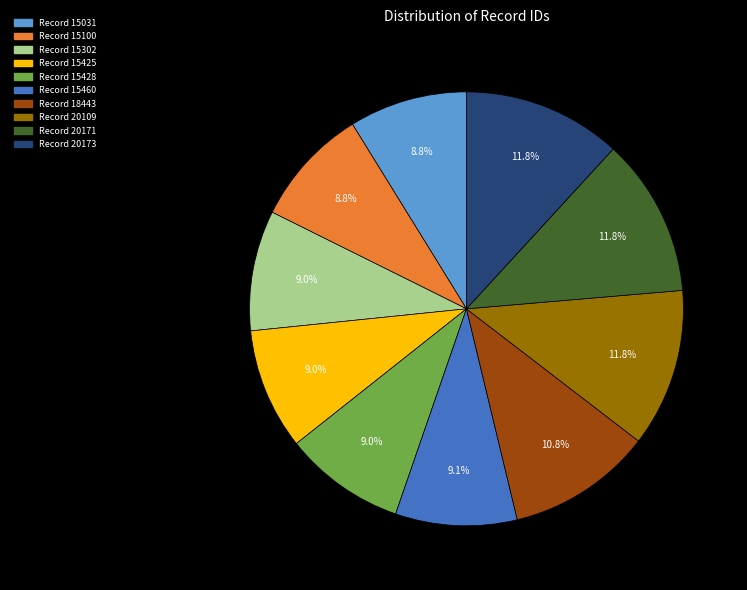

Is there any slice that represents more than half of the pie?

No